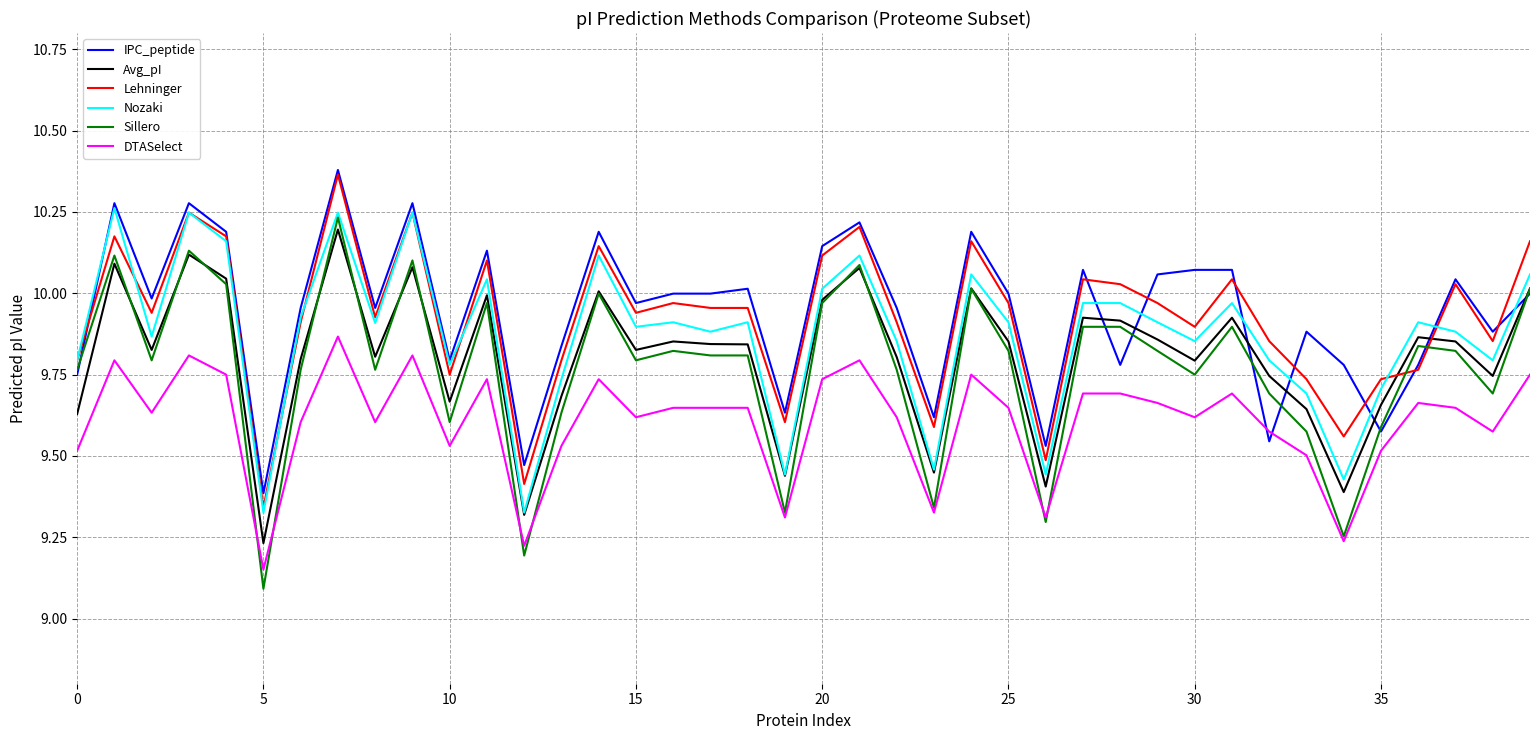

Which series has the widest spread of values?

Sillero